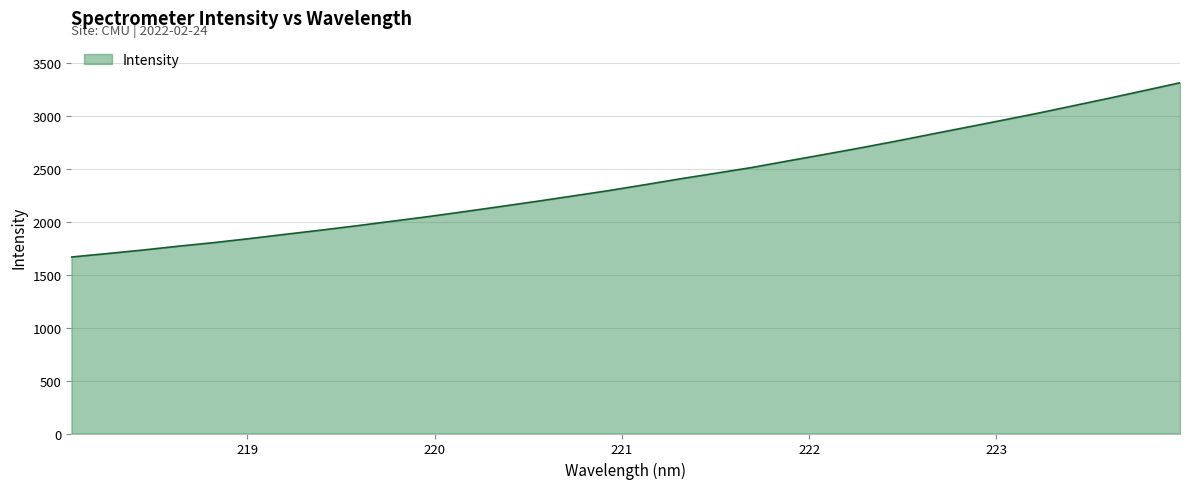

What is the difference between the maximum and minimum values?

1644.8